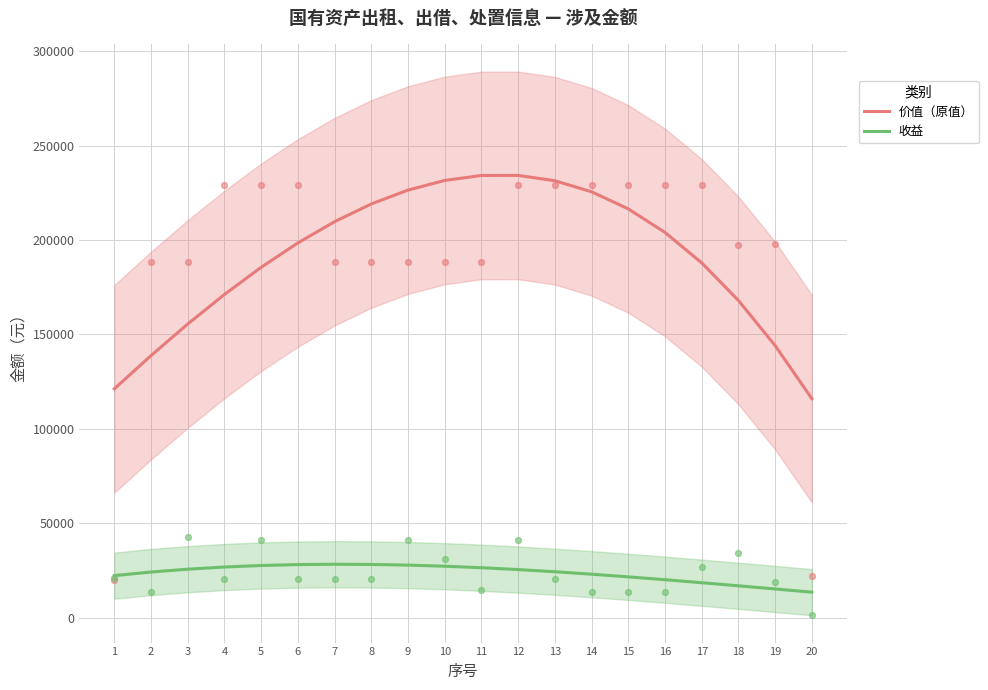

Which series has the largest total across all categories?

价值（原值）